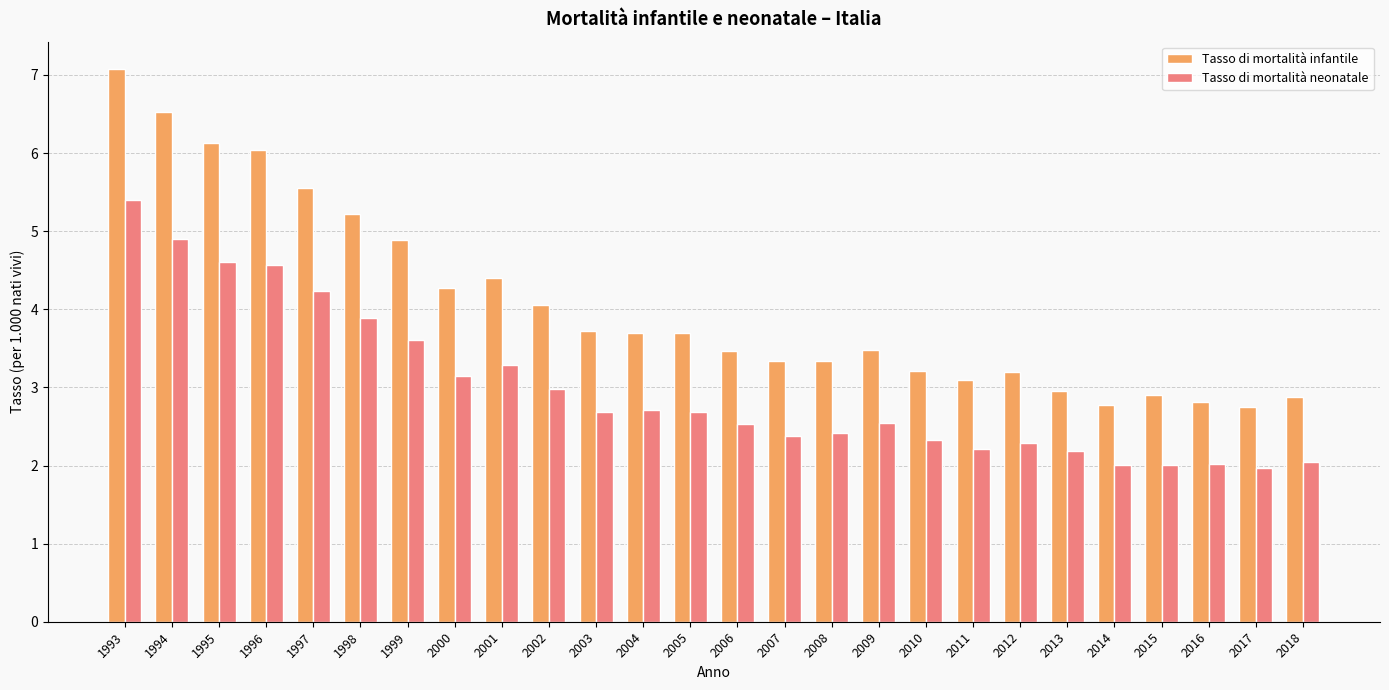

Where is Tasso di mortalità infantile nearest to the value 4?

2002